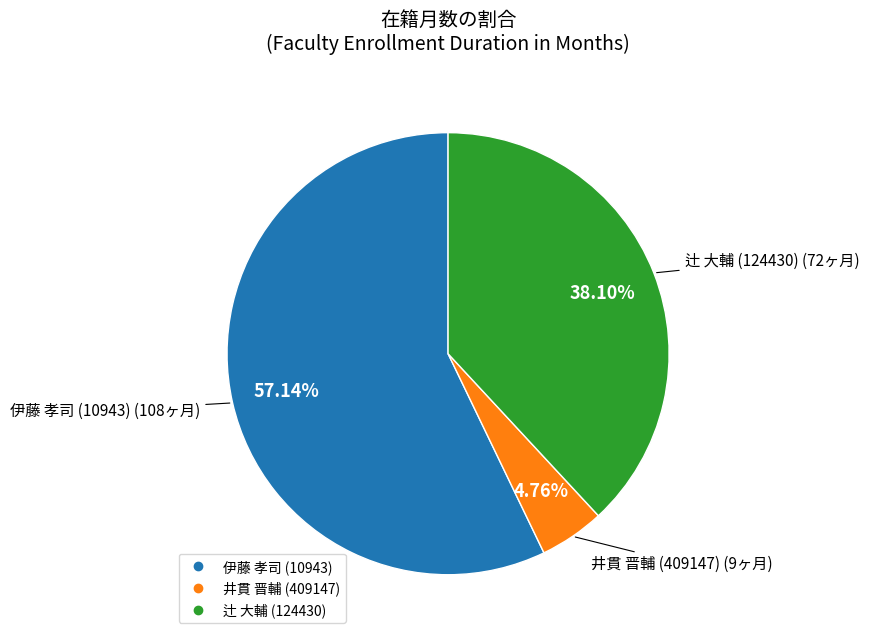

What percentage is the 井貫 晋輔 (409147) slice, to the nearest percent?

5%